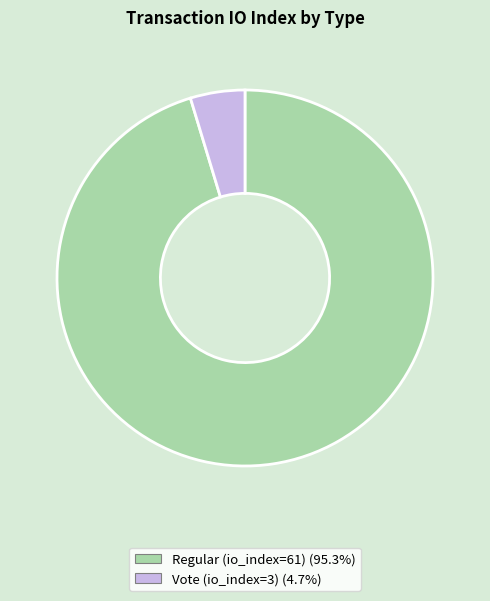

The Regular (io_index=61) slice represents 86% of the pie. True or false?

False